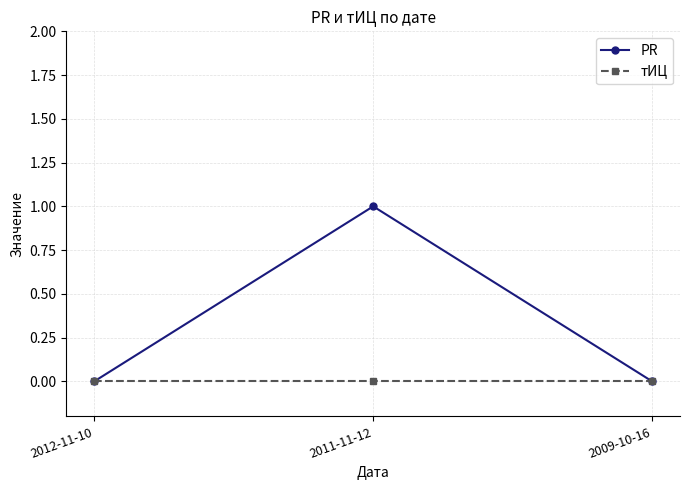

Which series has the largest total across all categories?

PR